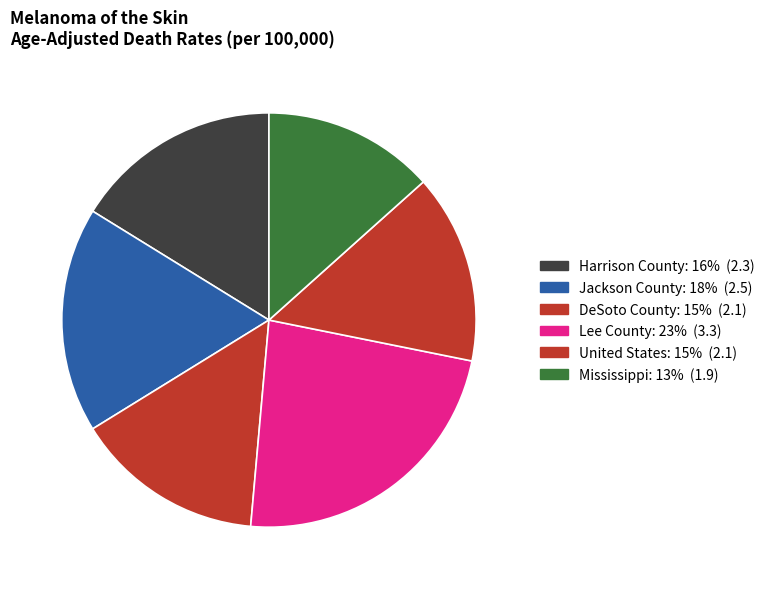

Is it true that United States is 5% of the pie?

False